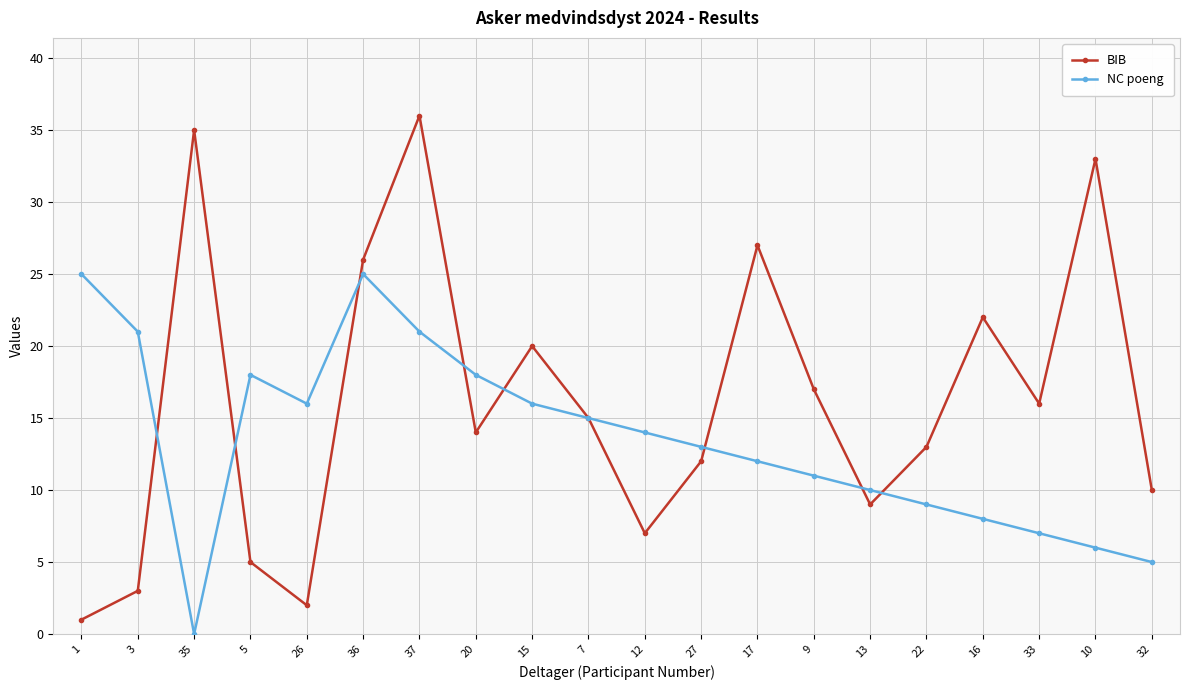

How many categories are shown in the chart?

20